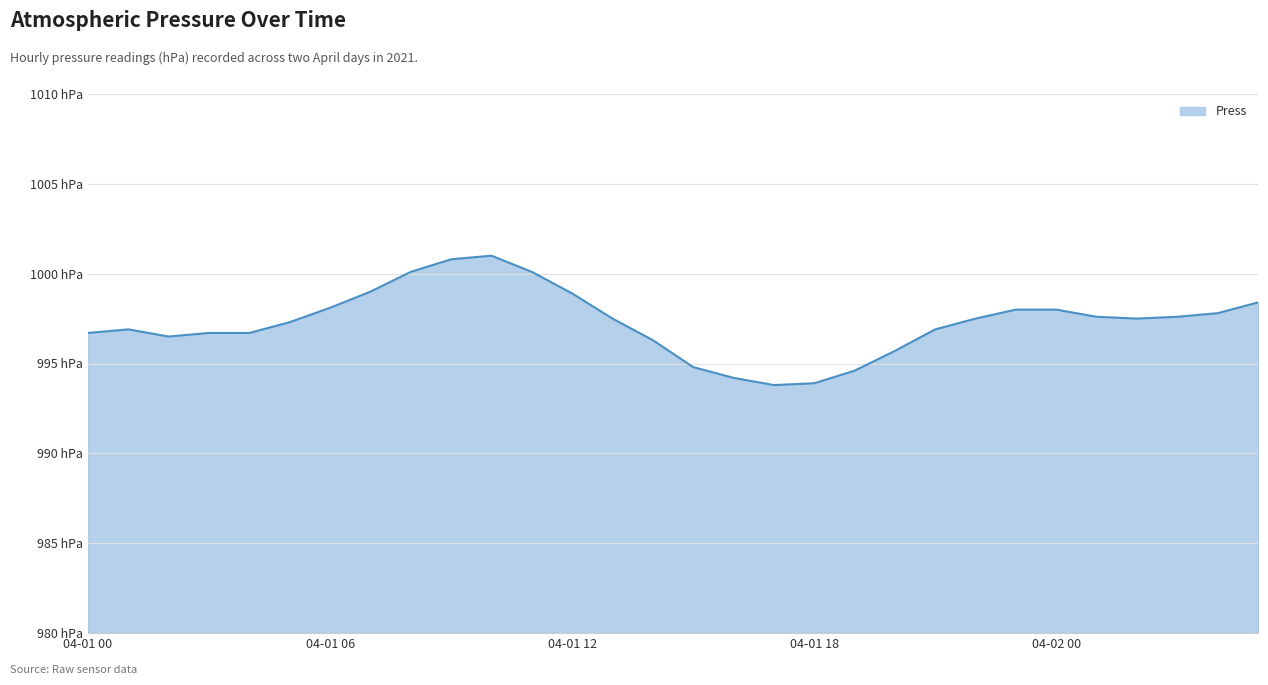

At which label is the value closest to 997?

2021-04-01 01:00